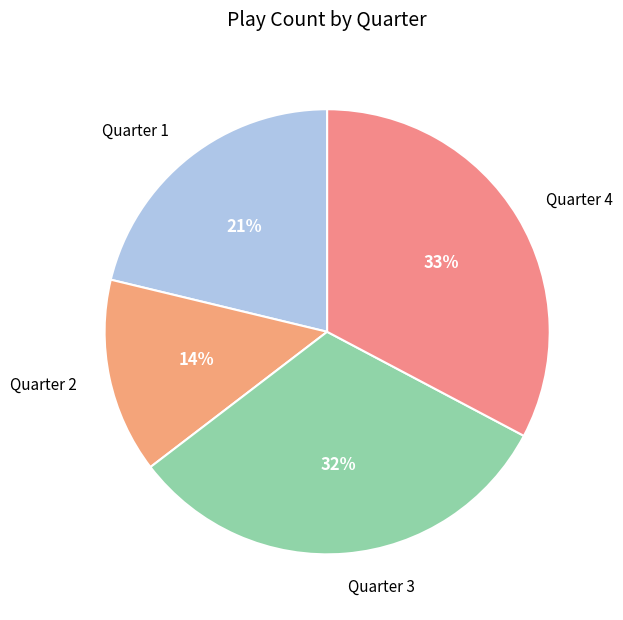

How many segments does this pie chart have?

4